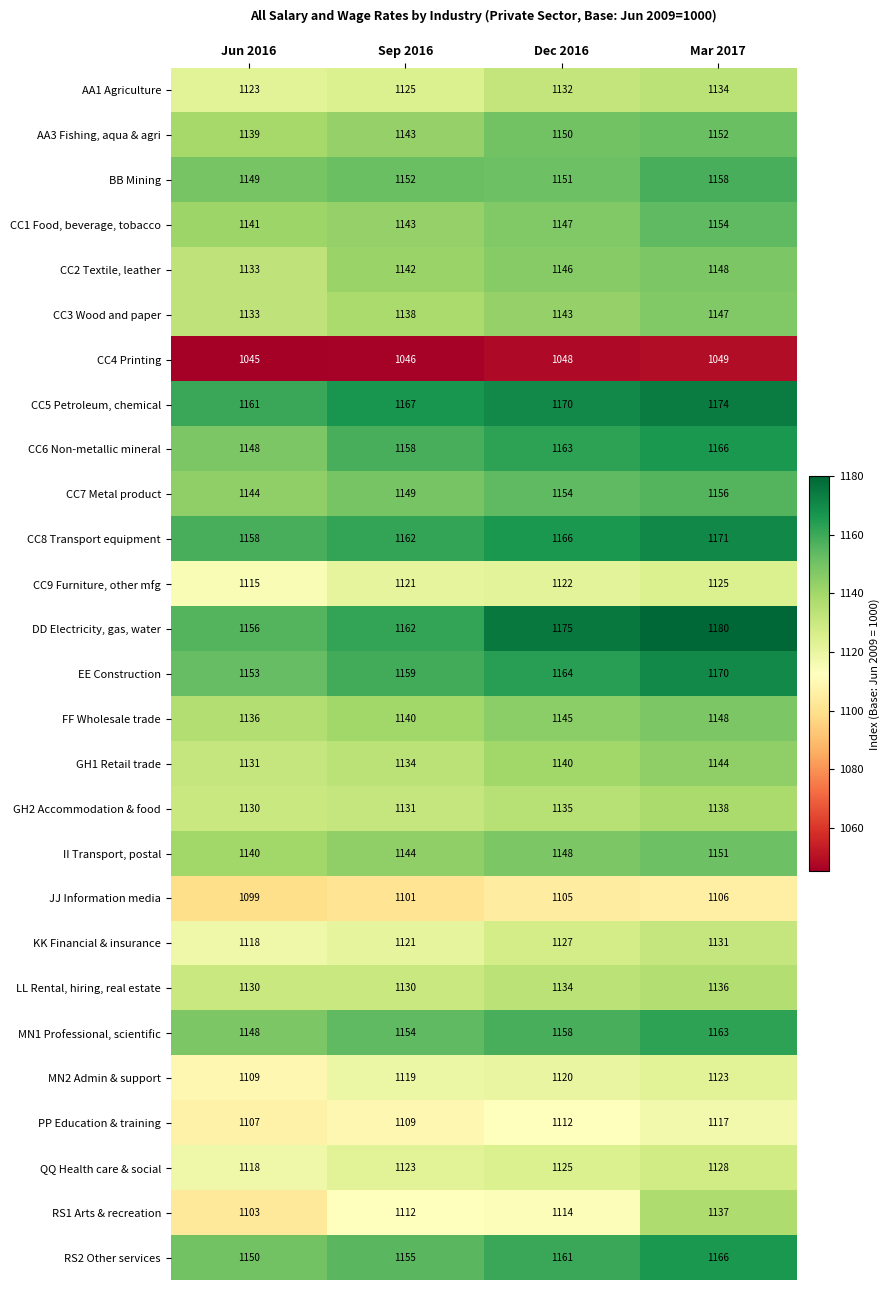

How many AA1 Agriculture values are between 1125 and 1134?

3